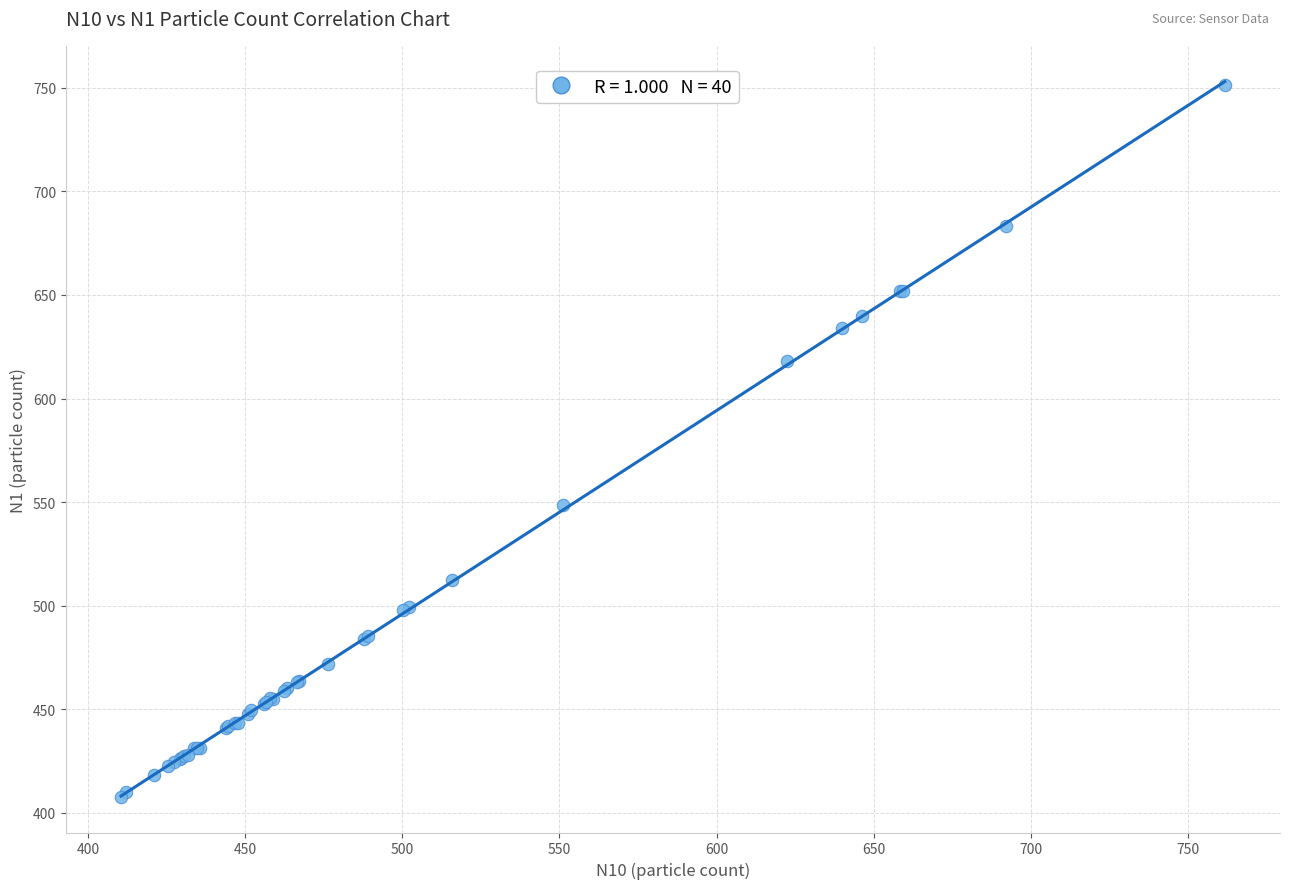

What Y value in the scatter plot is closest to 579?

548.7